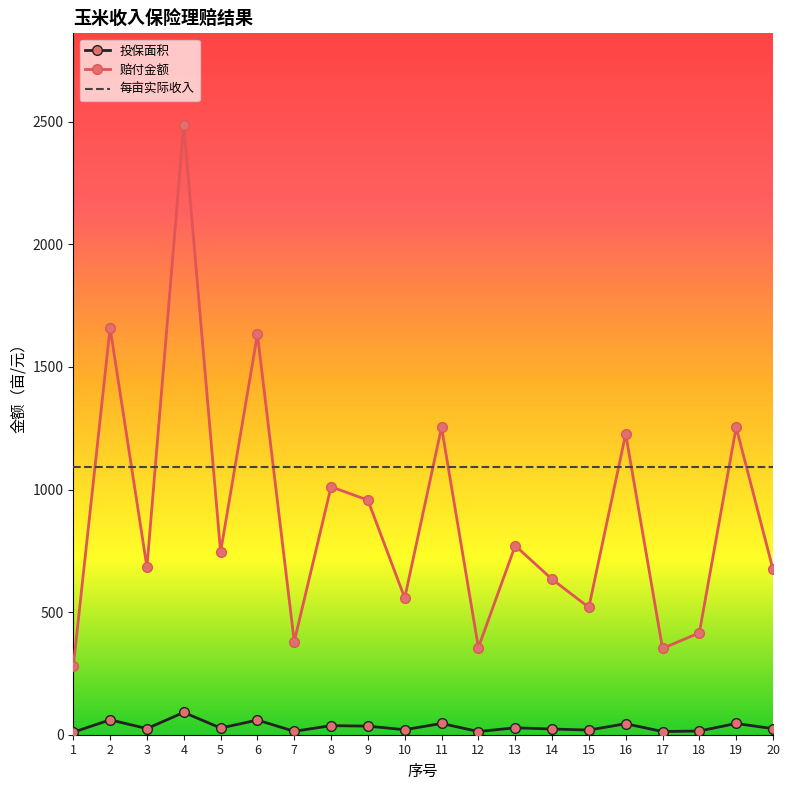

Rank the series by their maximum value, from lowest to highest.

投保面积, 每亩实际收入, 赔付金额